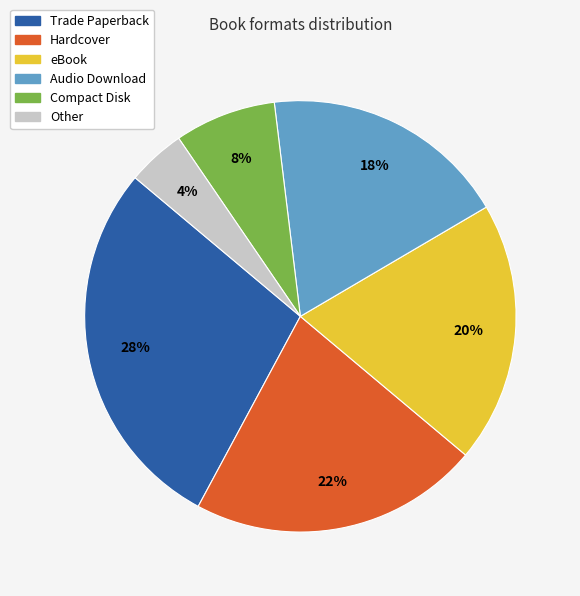

To the nearest percent, what is the average slice percentage?

17%